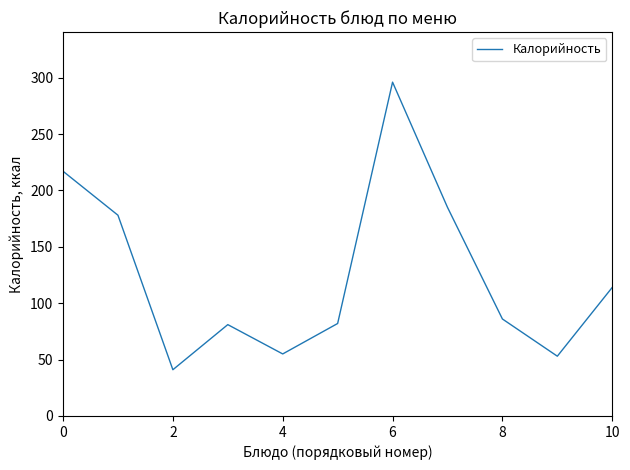

What is the smallest value displayed?

41